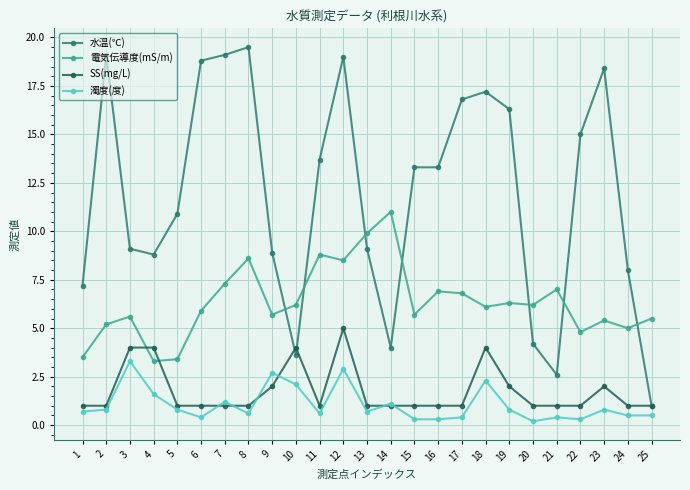

How many data points in 水温(℃) are less than 13?

12